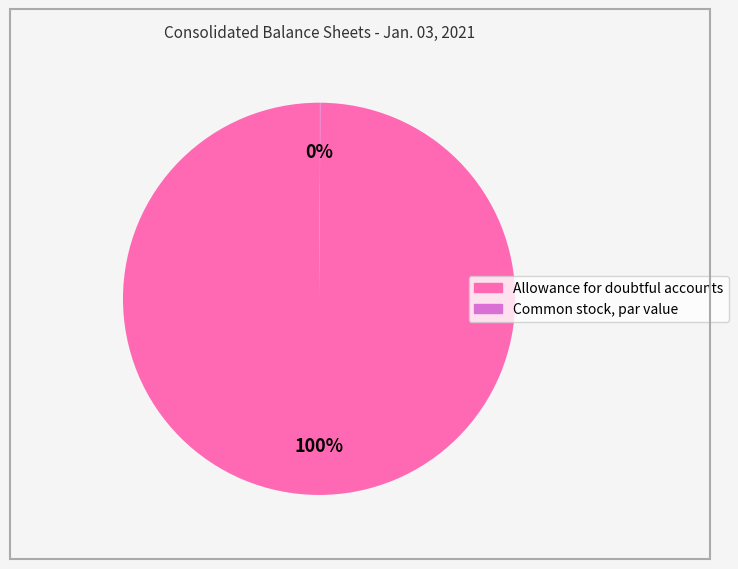

Does Allowance for doubtful accounts represent more than half of the total?

Yes